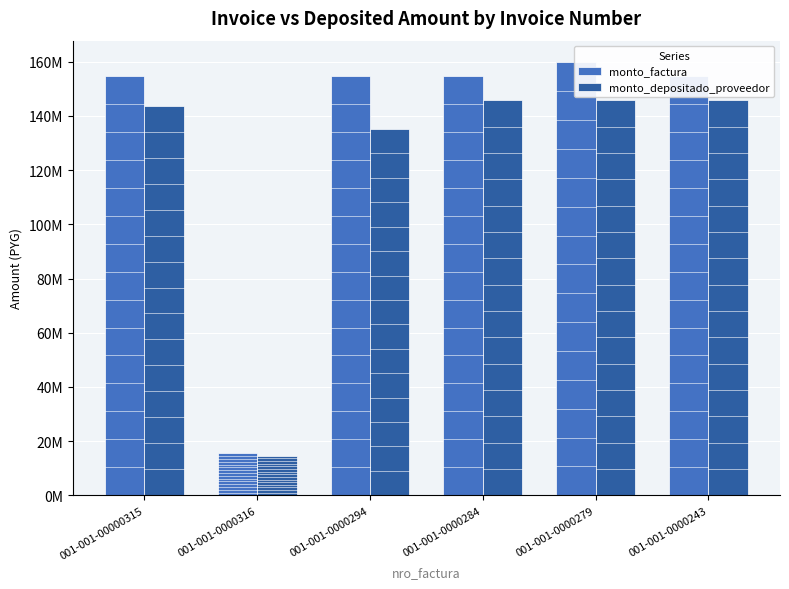

What is the label of the 2nd bar from the left?

001-001-0000316